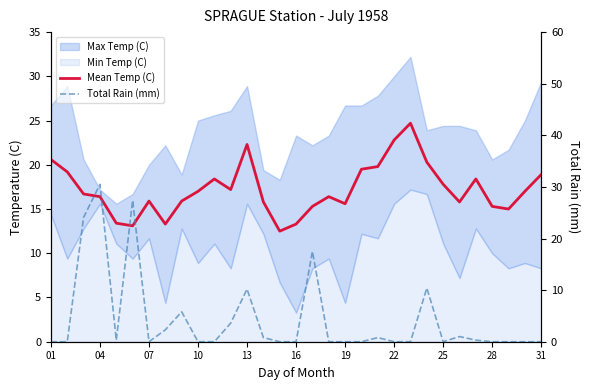

Is the value of Total Rain (mm) at 27 greater than the value of Mean Temp (C) at 31?

No